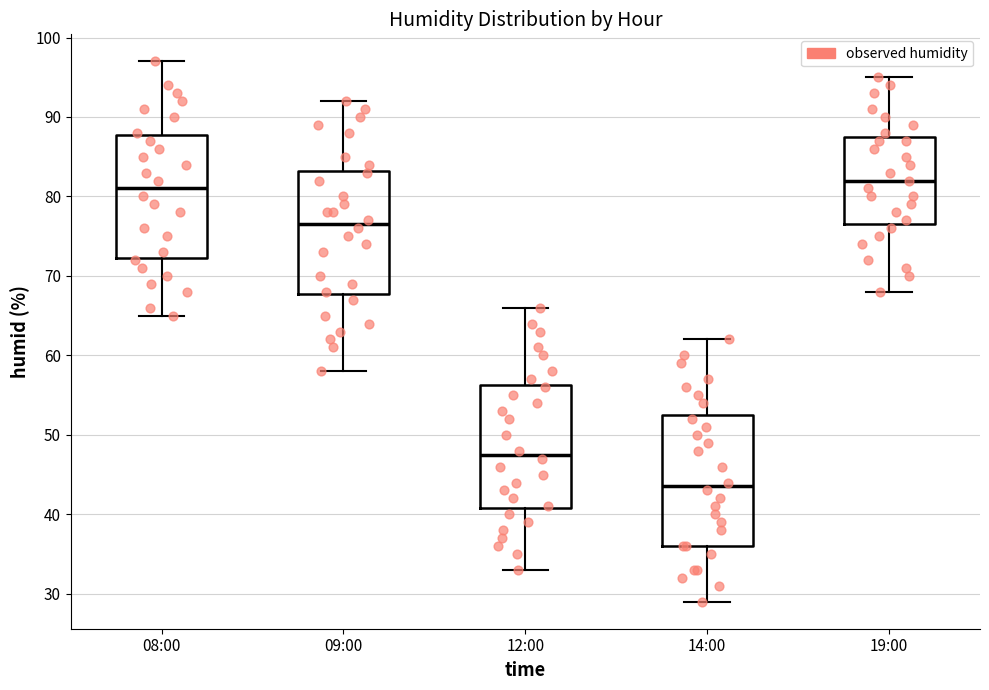

Reading left to right, read every box against the y-axis: the position of its median line, the range the box covers, and the ends of its whiskers. The values are not printed on the chart, so give them approximately, as read against the axis.

08:00: median 81, box 72 to 88, whiskers 65 to 97
09:00: median 77, box 68 to 83, whiskers 58 to 92
12:00: median 48, box 41 to 56, whiskers 33 to 66
14:00: median 44, box 36 to 53, whiskers 29 to 62
19:00: median 82, box 77 to 88, whiskers 68 to 95